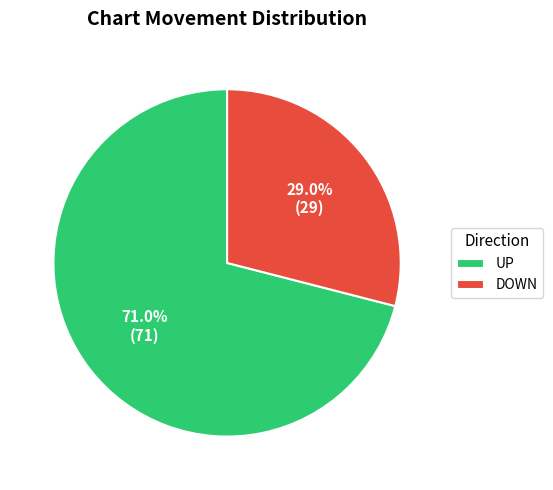

Which has a higher value, DOWN or UP?

UP